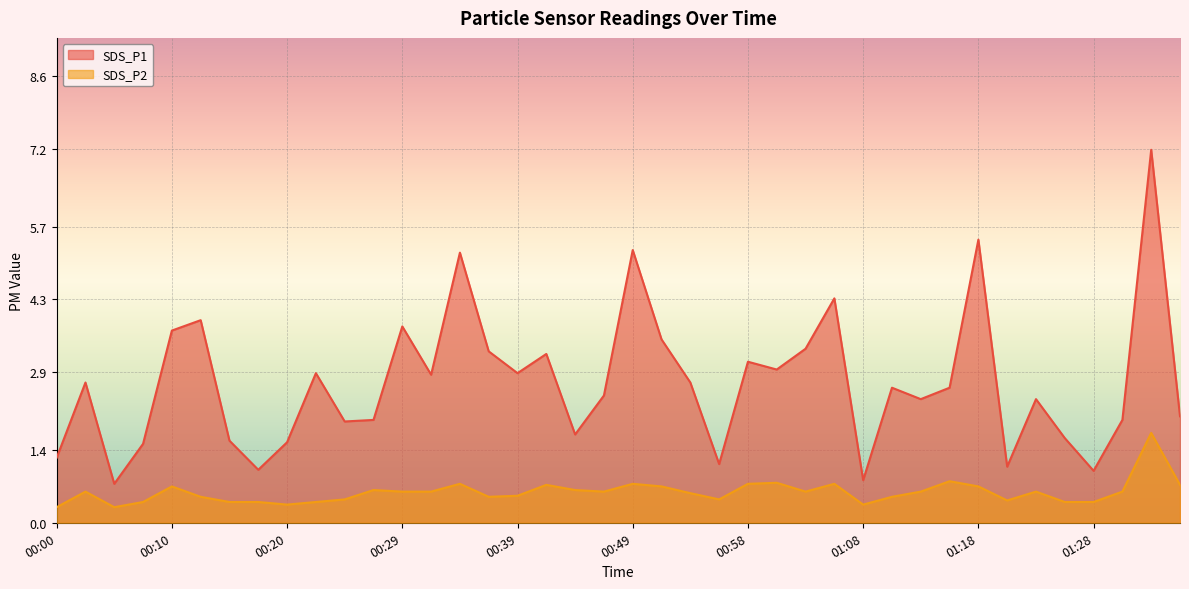

True or false: SDS_P1 and SDS_P2 intersect in this chart.

False